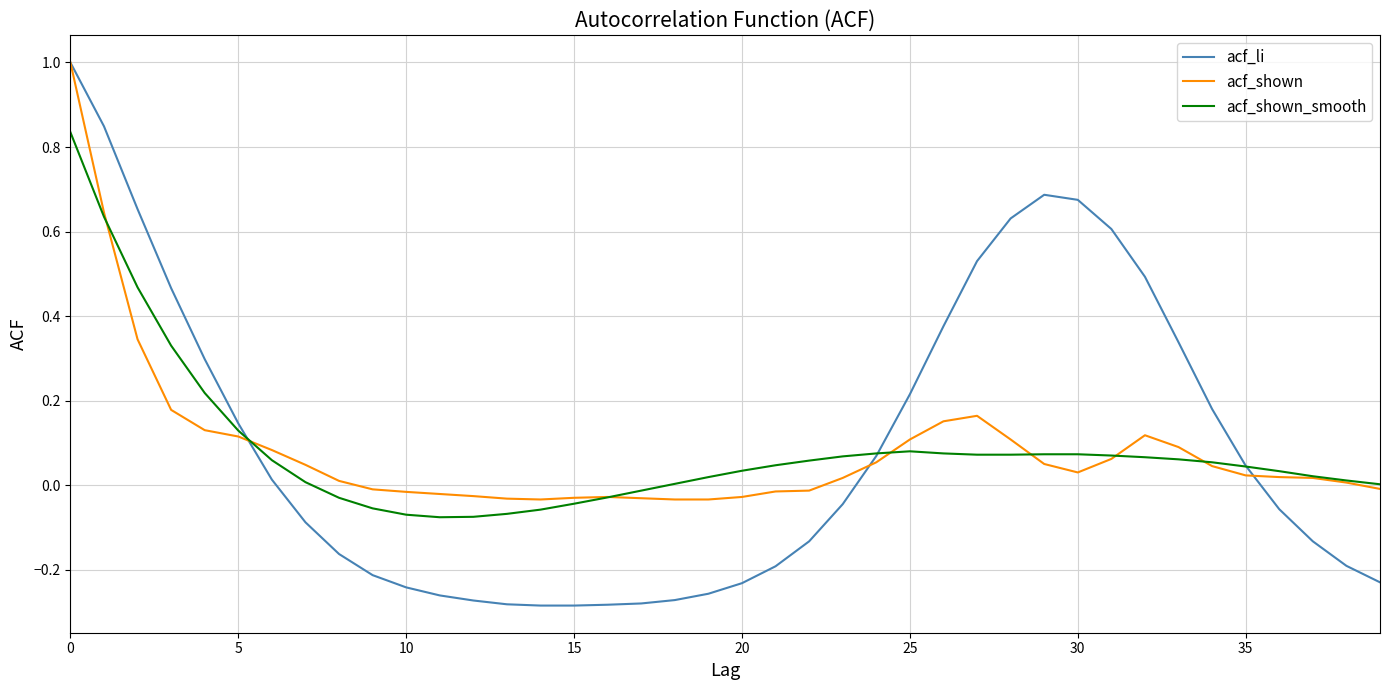

What is the highest value of the acf_shown series?

1.0